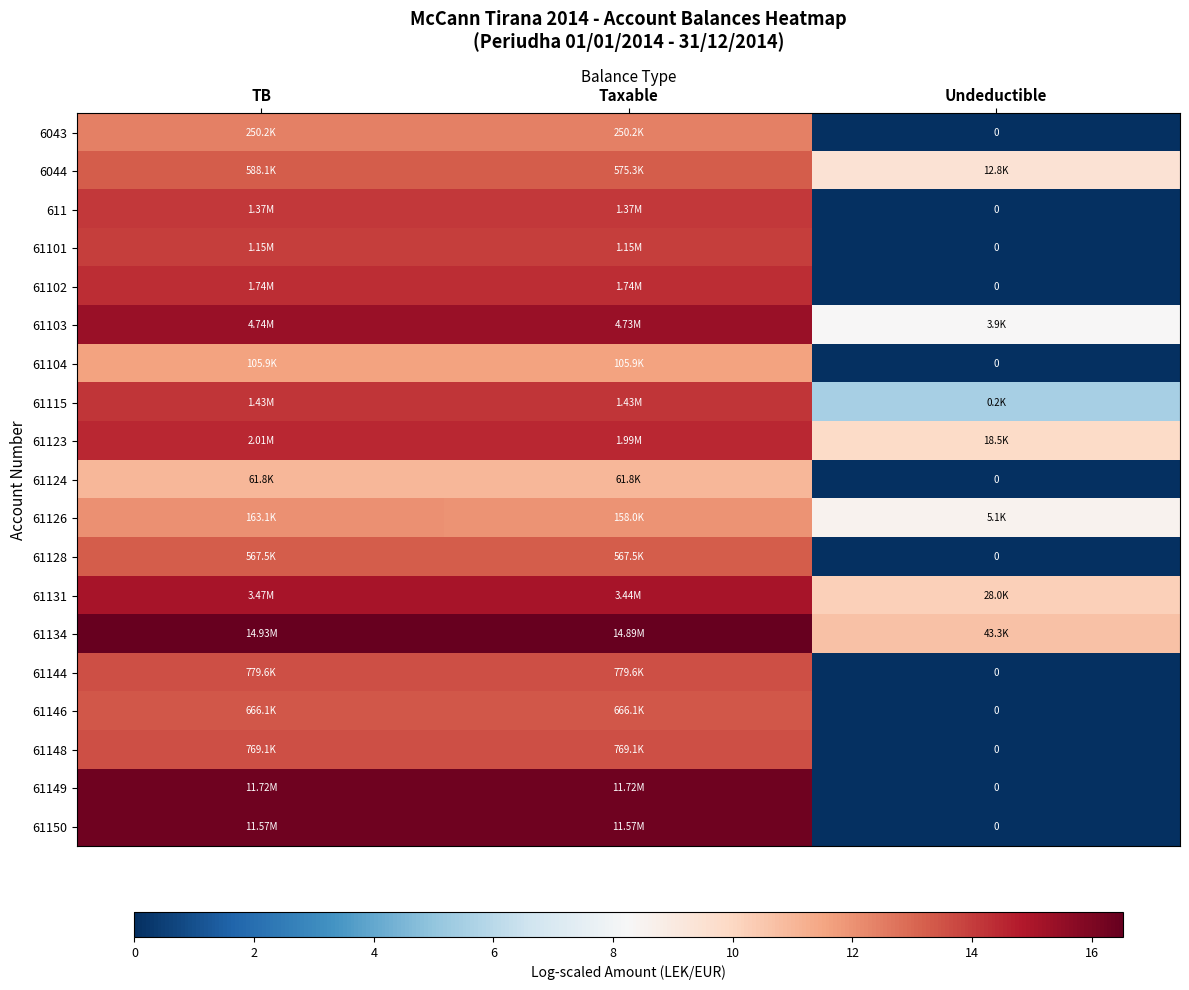

At which label does 61104 reach its peak?

TB